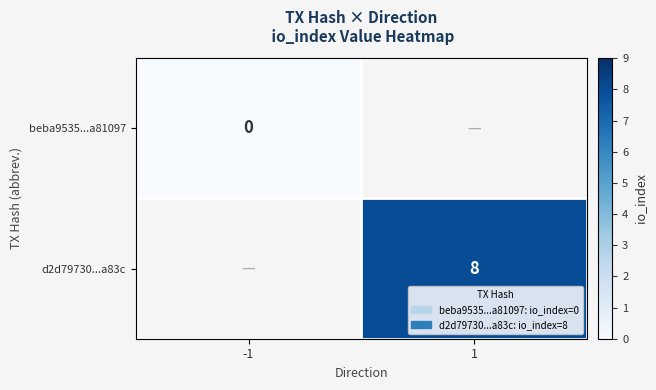

Between -1 and 1, which is larger?

1